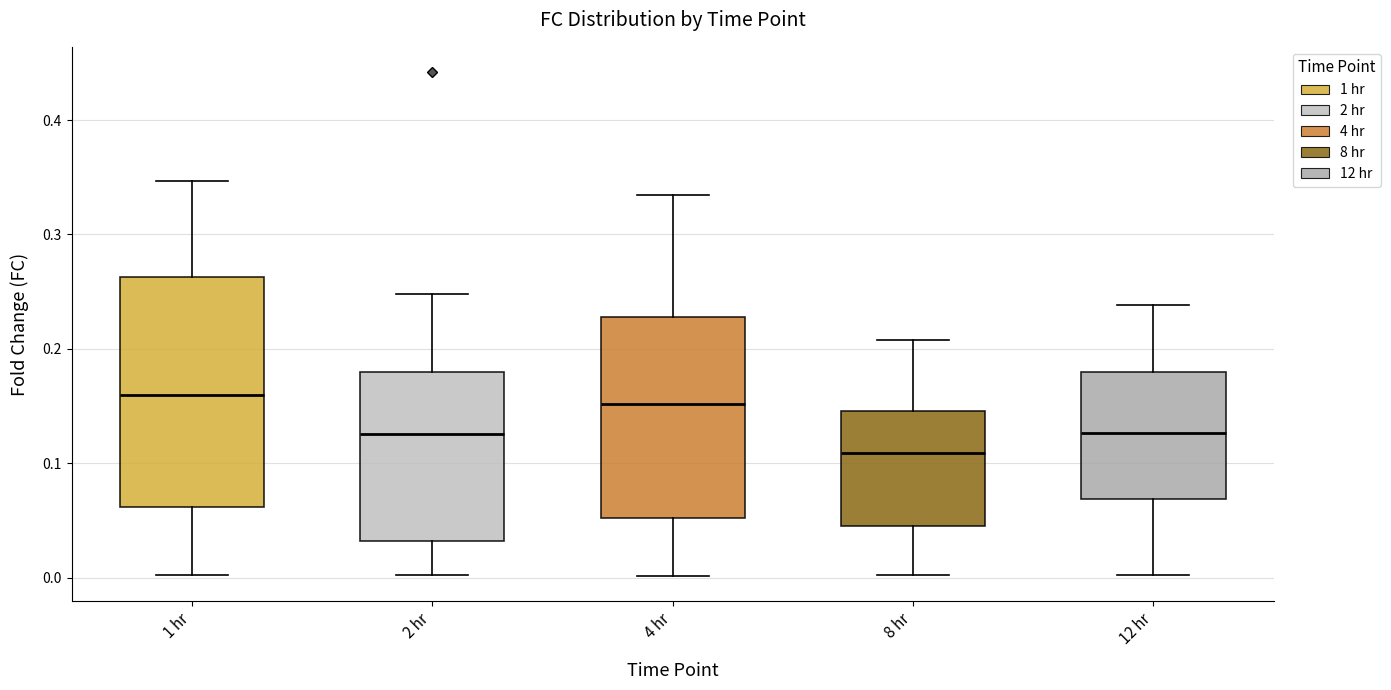

Reading left to right, transcribe this box plot: for each box, give where its median line is, the range the box spans, and where its two whiskers end, as read against the y-axis. The values are not printed on the chart, so give them approximately, as read against the axis.

1 hr: median 0.16, box 0.06 to 0.26, whiskers 0.00 to 0.35
2 hr: median 0.13, box 0.03 to 0.18, whiskers 0.00 to 0.25
4 hr: median 0.15, box 0.05 to 0.23, whiskers 0.00 to 0.33
8 hr: median 0.11, box 0.05 to 0.15, whiskers 0.00 to 0.21
12 hr: median 0.13, box 0.07 to 0.18, whiskers 0.00 to 0.24